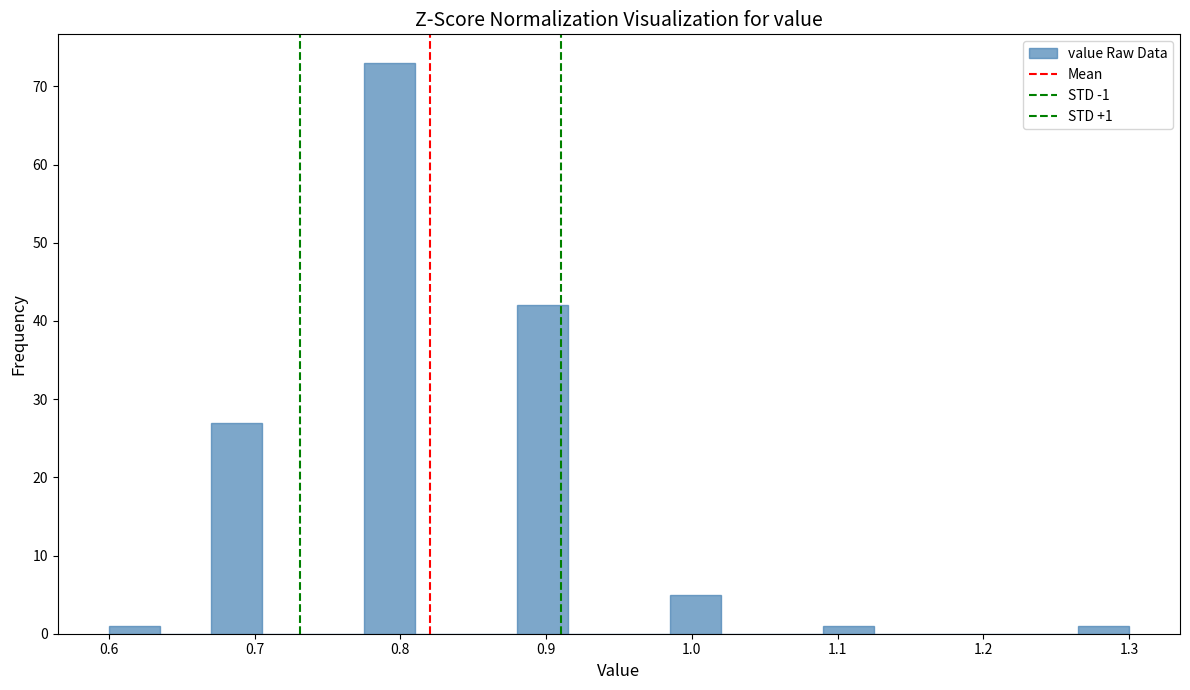

Around what value on the x-axis is the tallest bar? Give the approximate position of its centre, as read against the axis.

0.79